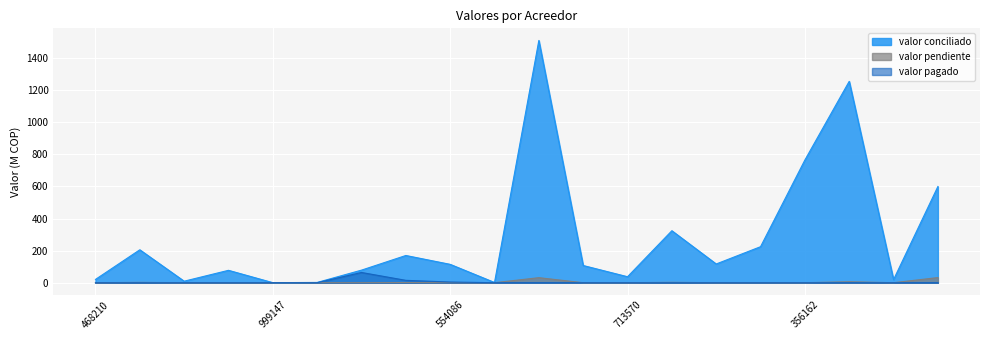

Rank the series by their maximum value, from lowest to highest.

valor pendiente, valor pagado, valor conciliado